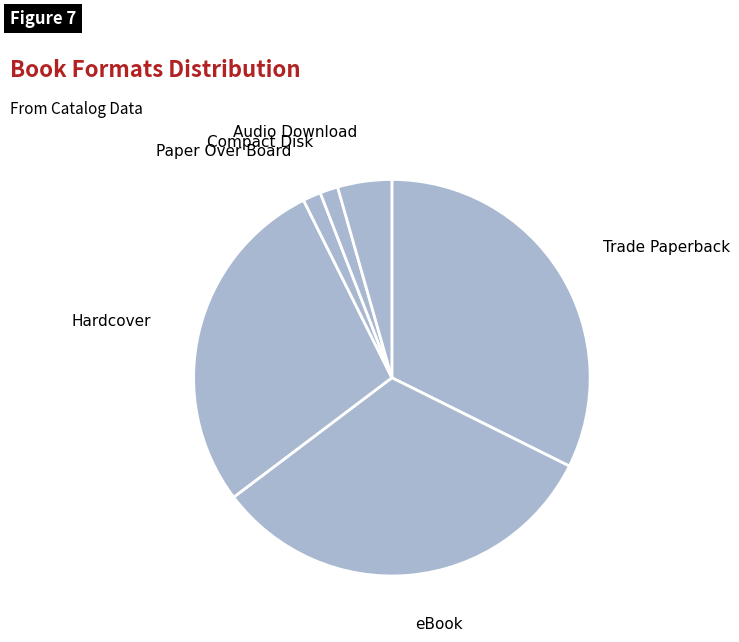

Which category has the biggest portion of the pie?

Trade Paperback